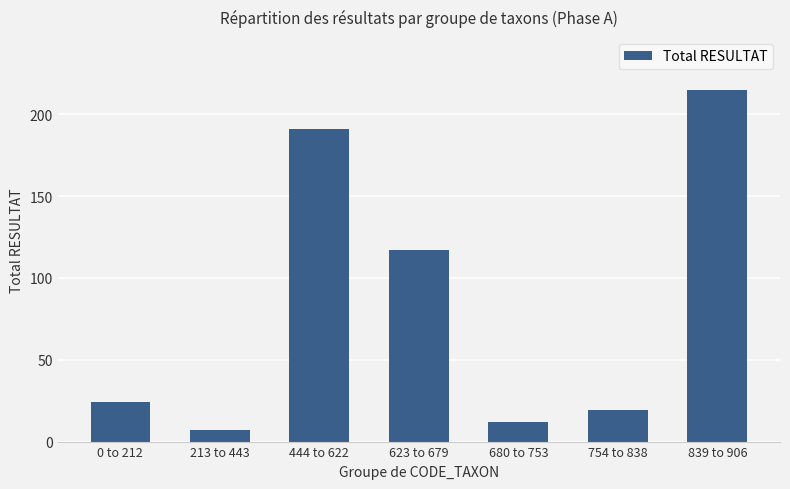

The chart shows a value of 191 at 444 to 622. True or false?

True